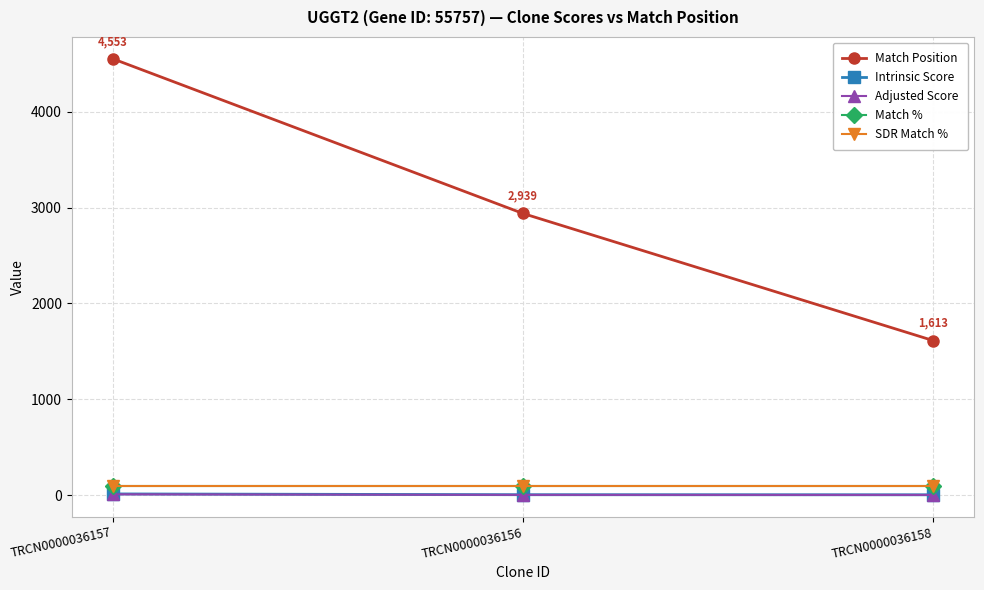

What is the value of the SDR Match % point at the 3rd from the left?

100.0